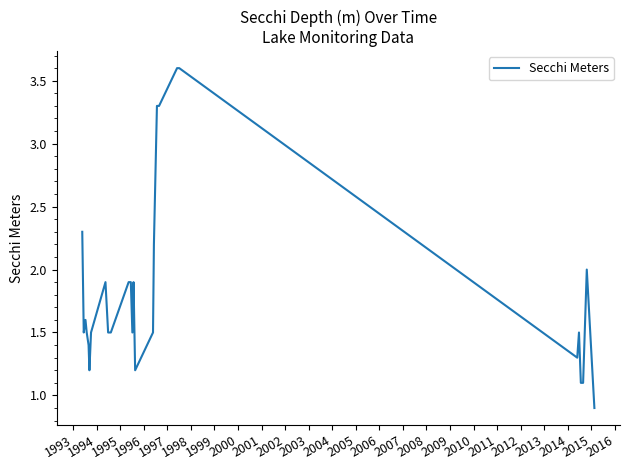

What is the smallest value displayed?

0.9